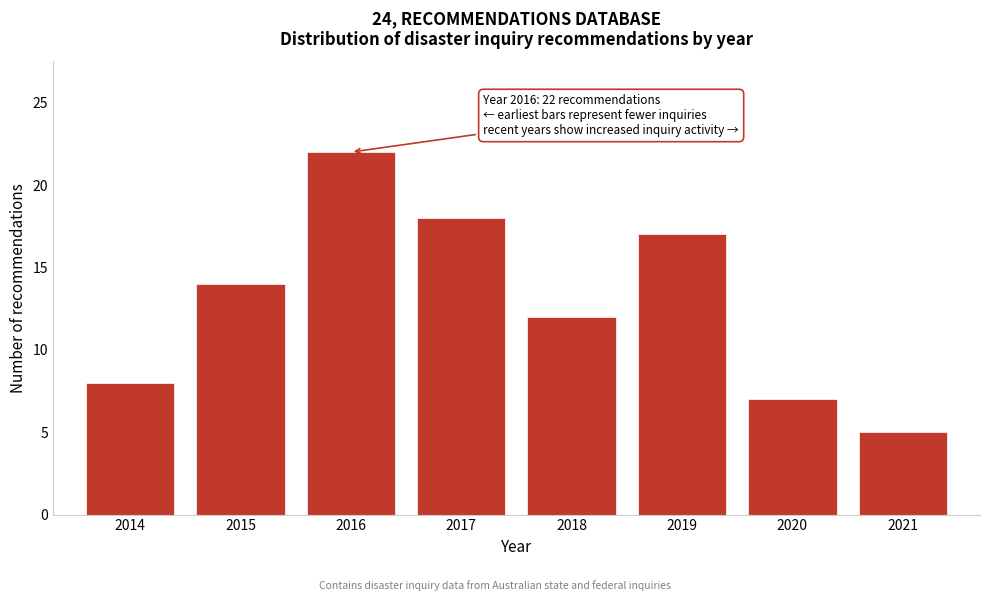

Reading right to left, list all the values displayed in this chart.

2021=5	2020=7	2019=17	2018=12	2017=18	2016=22	2015=14	2014=8